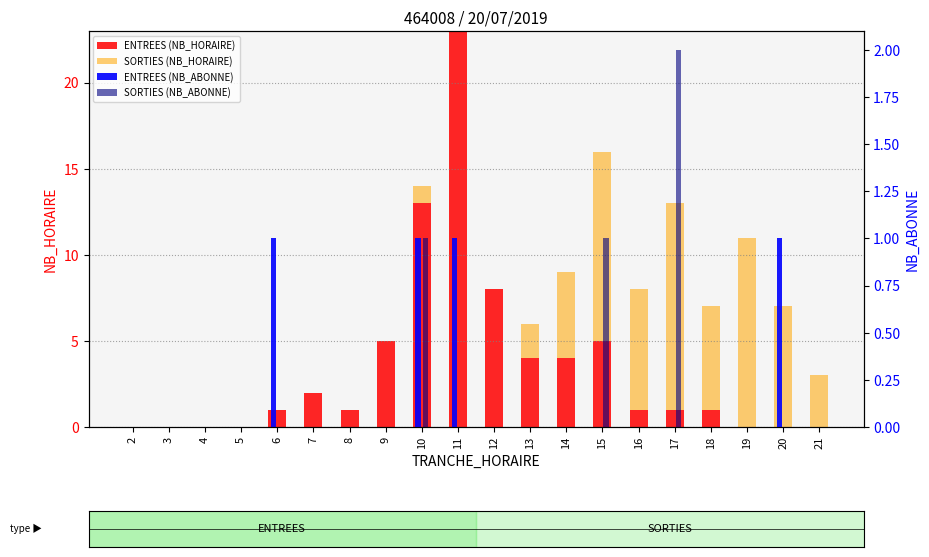

Which series changed the most between 13 and 19?

SORTIES (NB_HORAIRE)